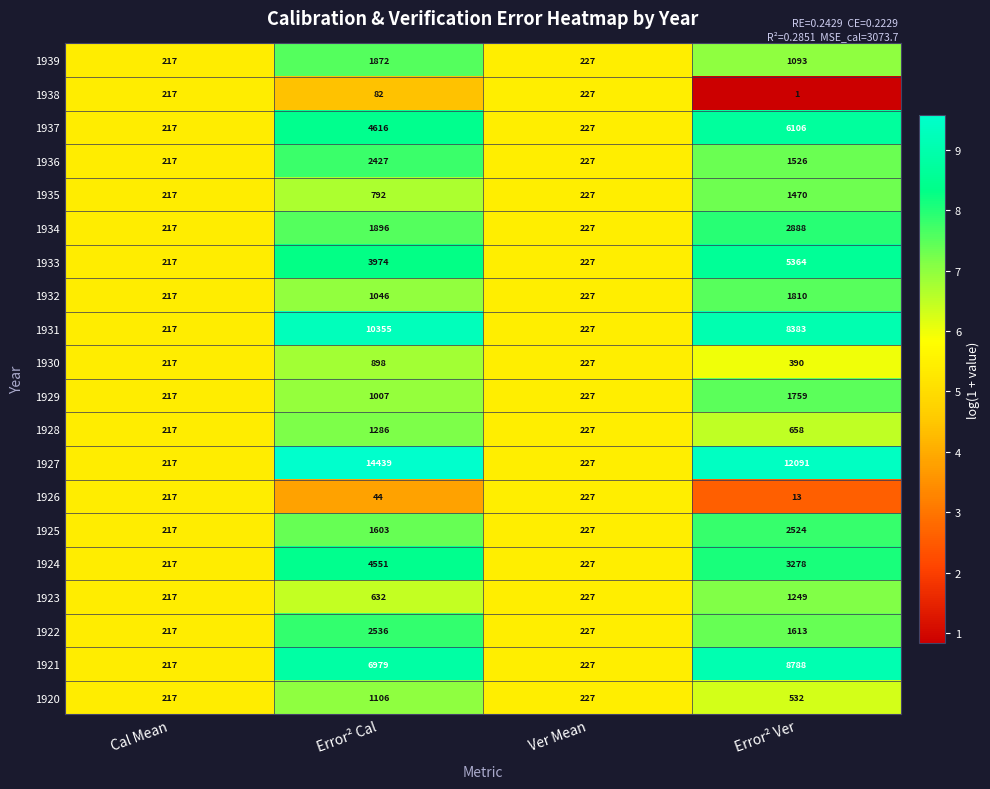

Between Ver Mean and Error² Ver, which series saw the biggest shift?

1927